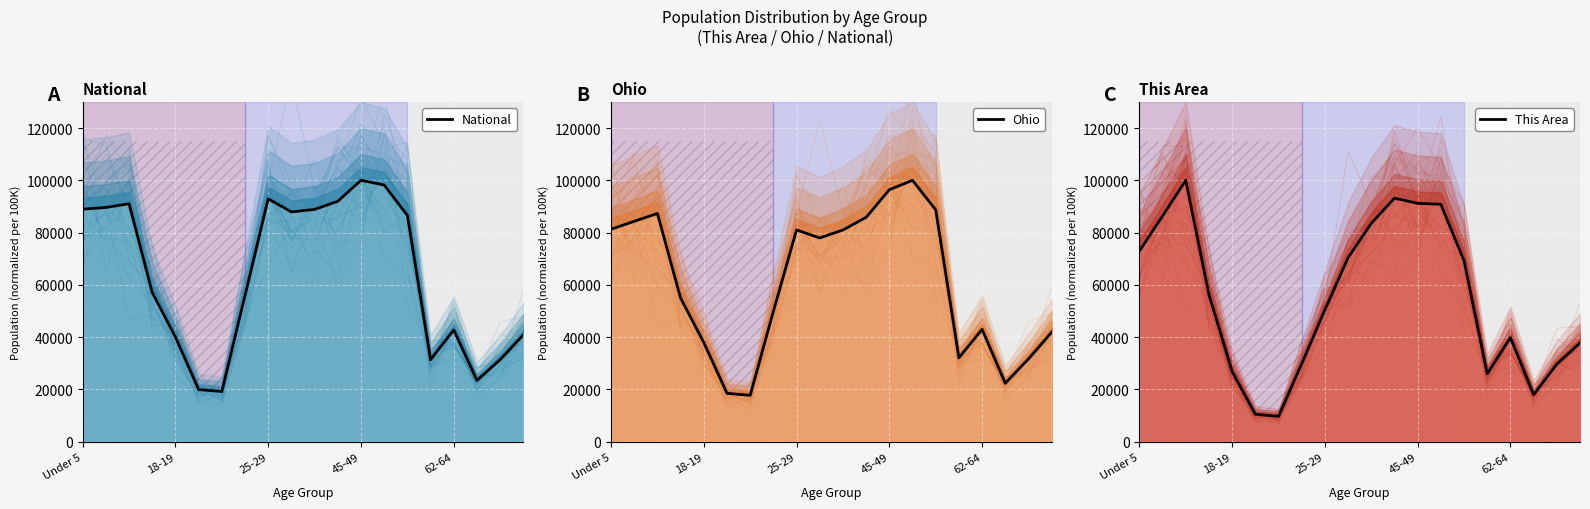

What is the sum of all This Area values?

1092013.3